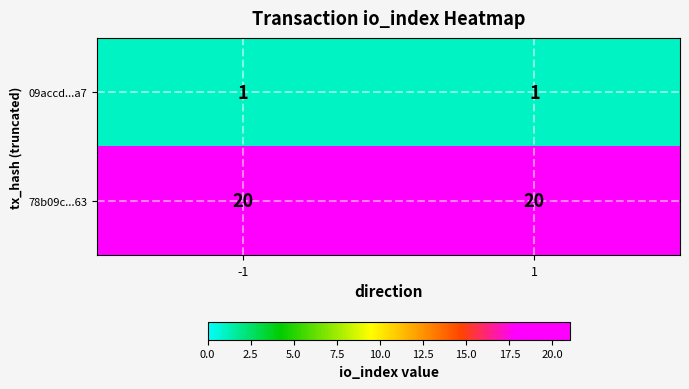

At how many categories does at least one series exceed 13?

2